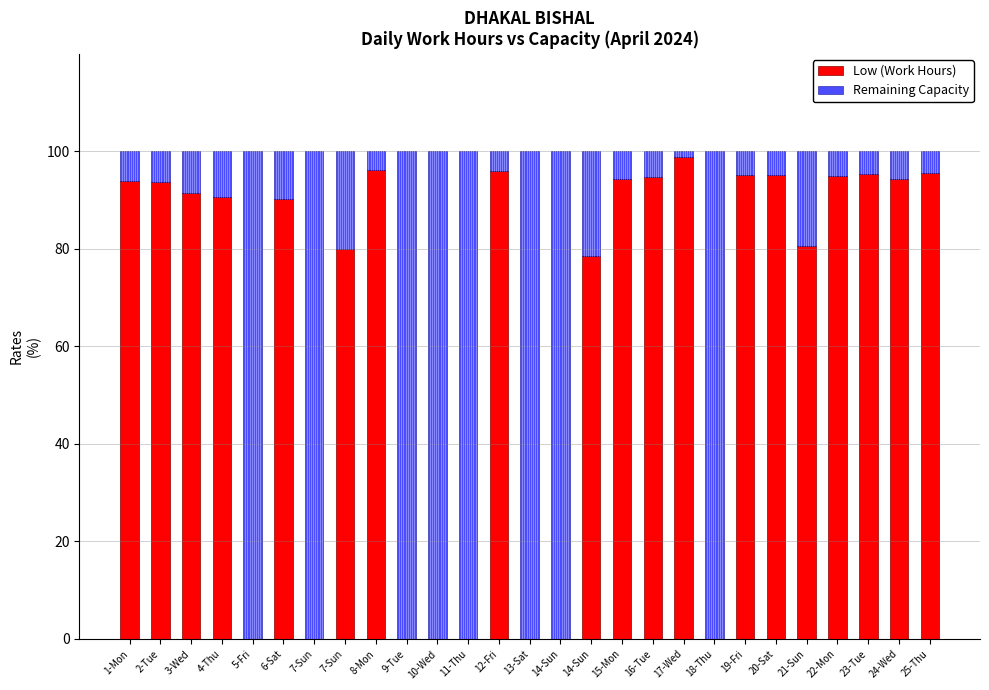

What is the label of the 24th bar from the left?

22-Mon